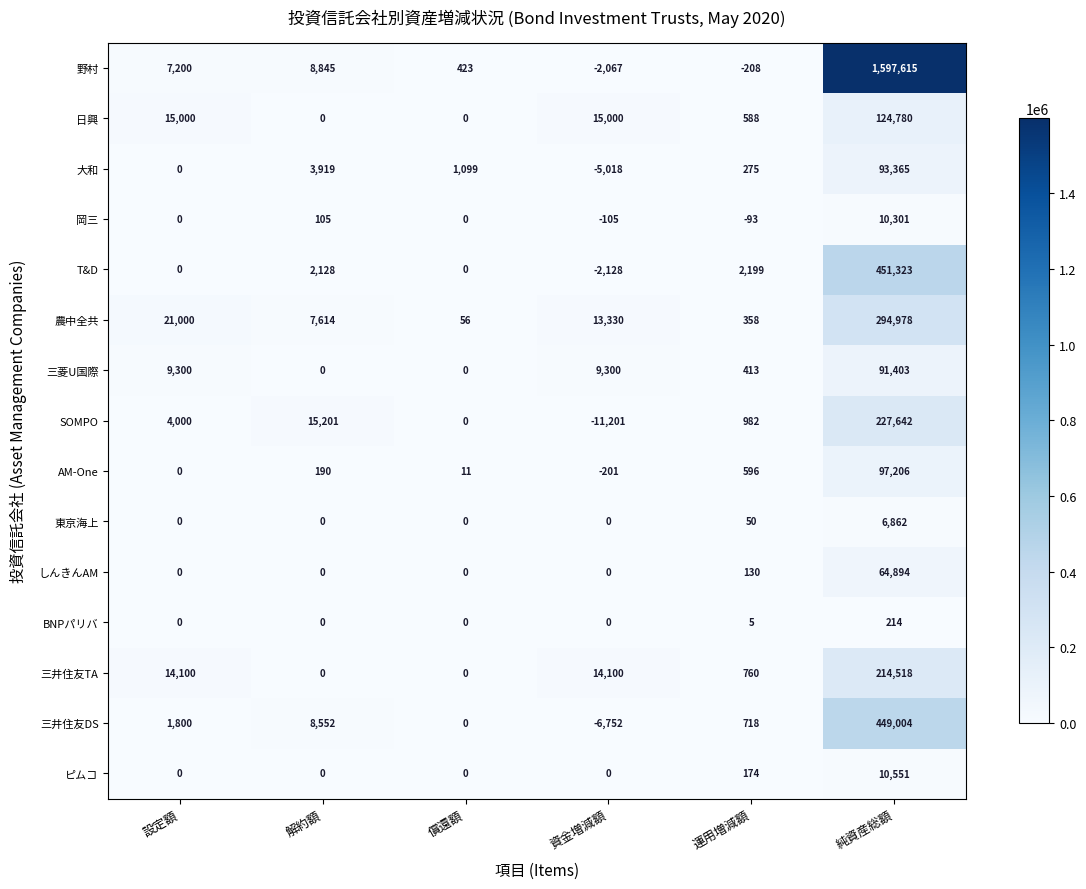

True or false: 岡三 has a value of -93 at 運用増減額.

True